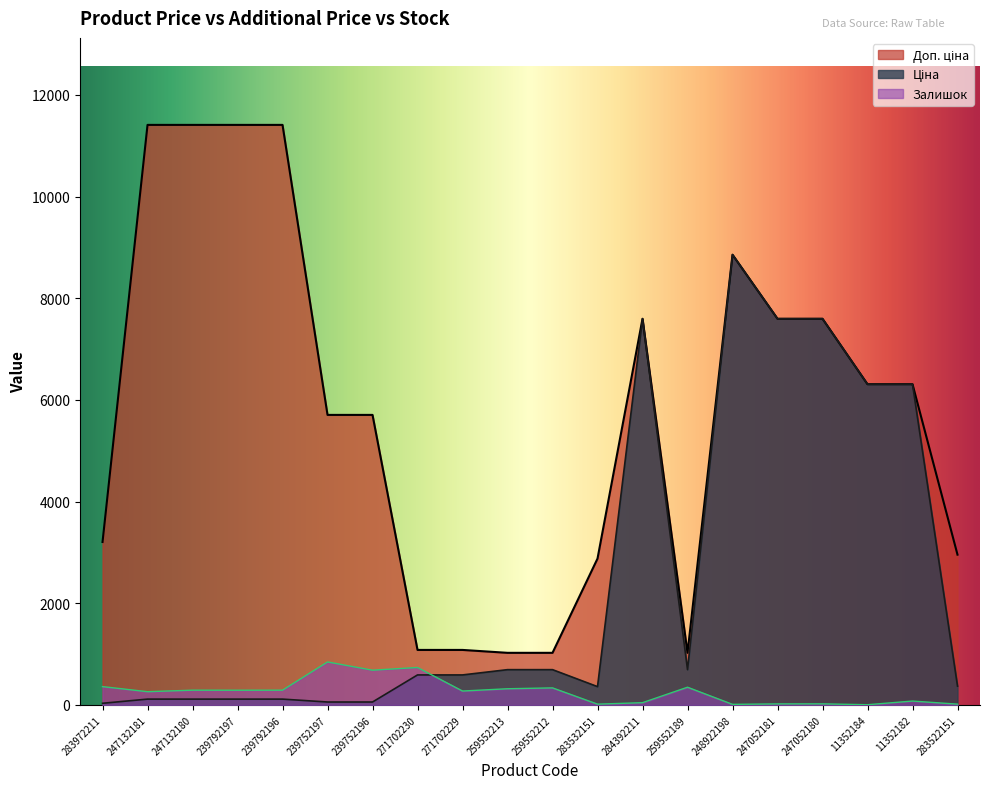

True or false: Доп. ціна and Ціна intersect in this chart.

False